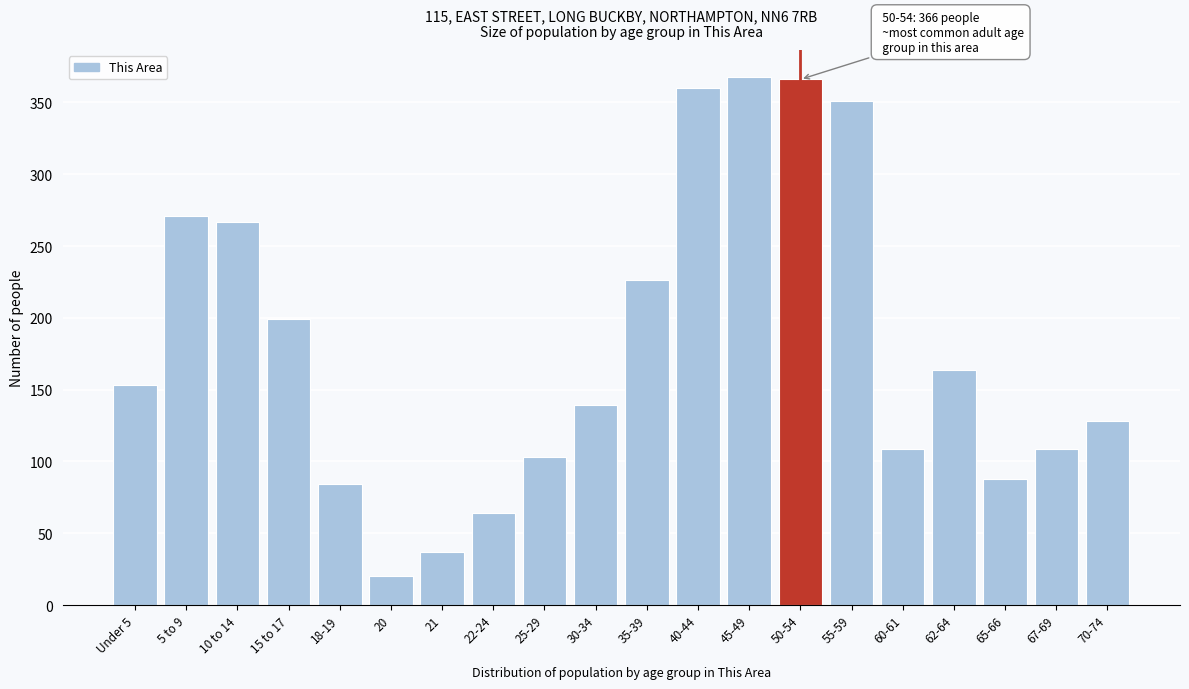

Reading left to right, what are all the values shown in this chart?

Under 5=153	5 to 9=271	10 to 14=267	15 to 17=199	18-19=84	20=20	21=37	22-24=64	25-29=103	30-34=139	35-39=226	40-44=360	45-49=368	50-54=366	55-59=351	60-61=109	62-64=164	65-66=88	67-69=109	70-74=128